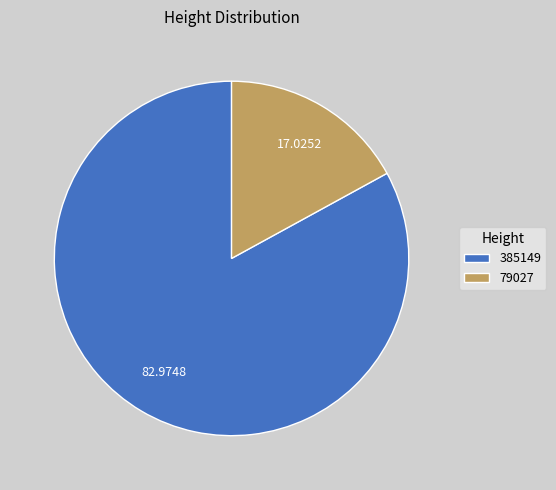

Count the number of slices in the pie.

2